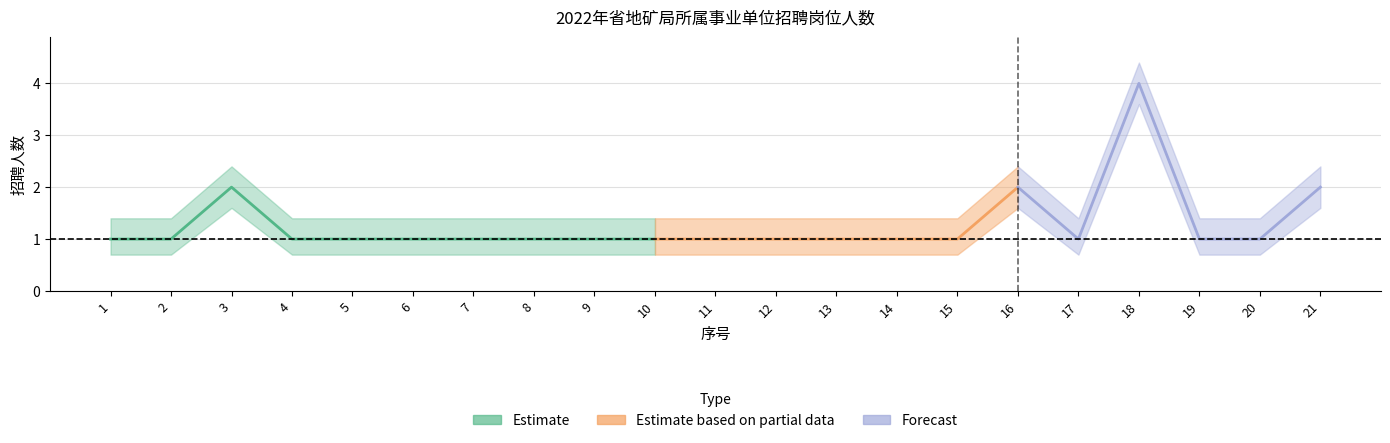

What is the value of the 招聘人数_upper point at the 3rd from the left?

2.4